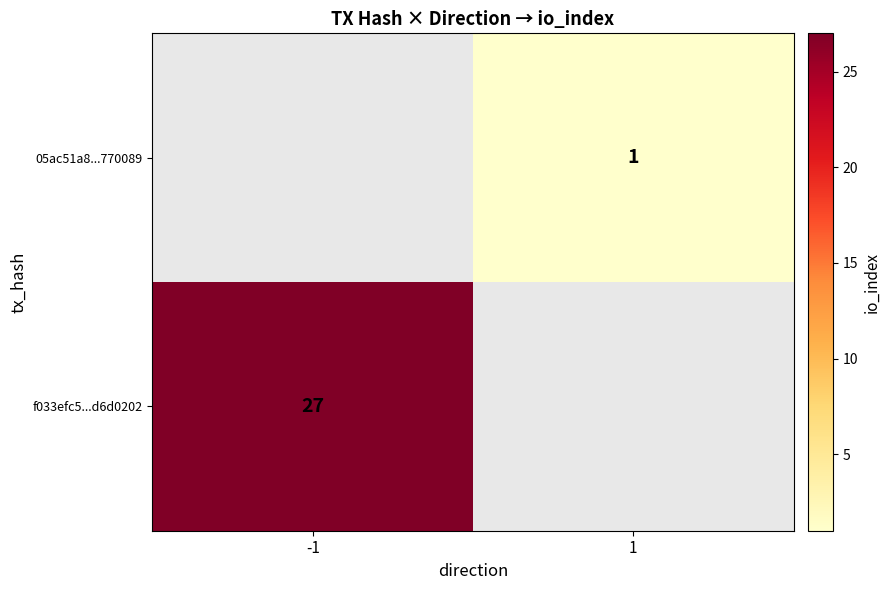

The value of f033efc5...d6d0202 at -1 is 27. True or false?

True